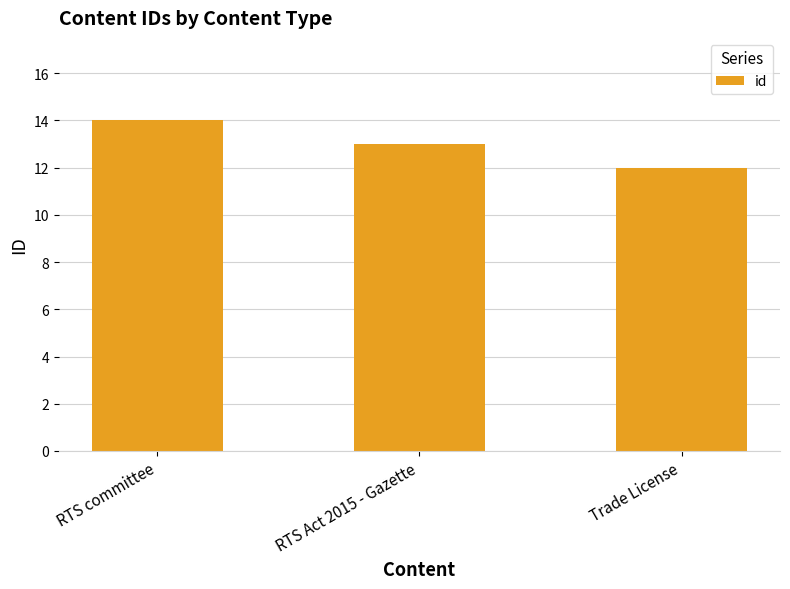

What is the value of the 2nd bar from the left?

13